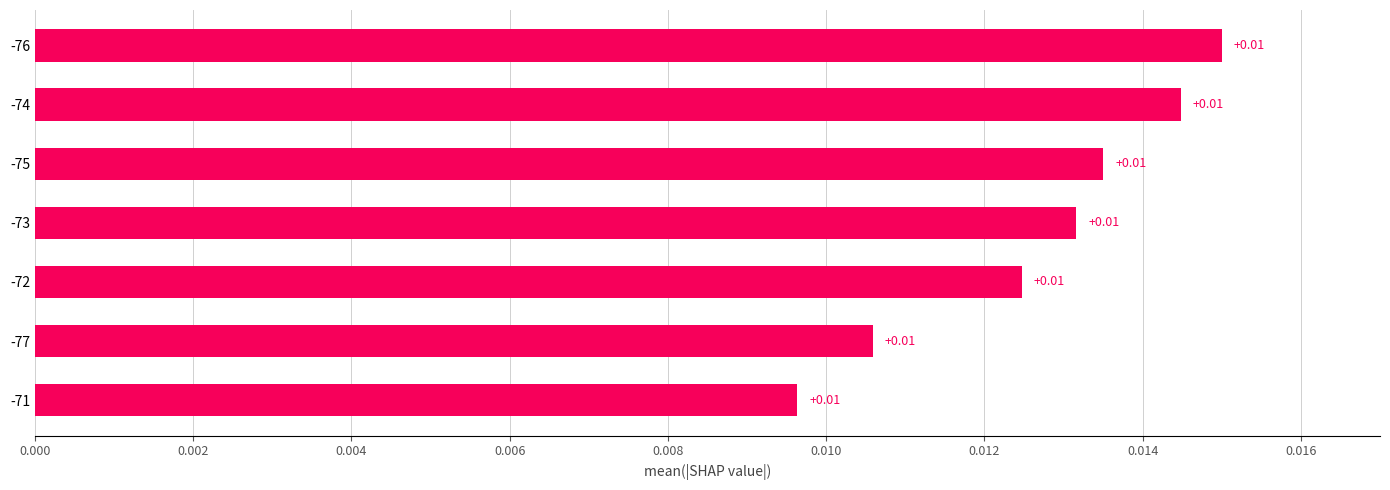

At which label is the value closest to 0?

-71